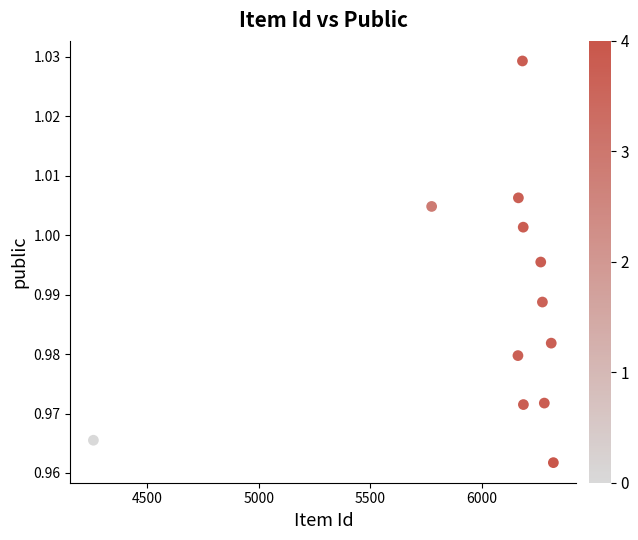

What is the range of X values (max minus min)?

2060.1